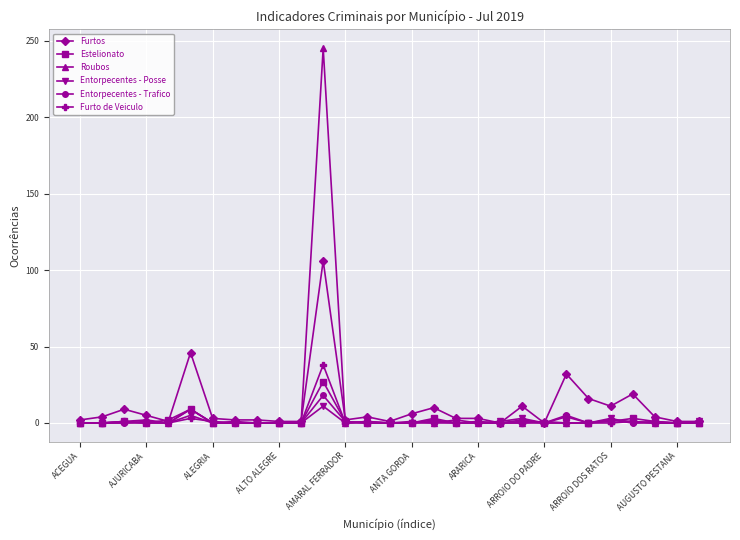

True or false: Furtos has more than 0 points higher than both neighbors.

True